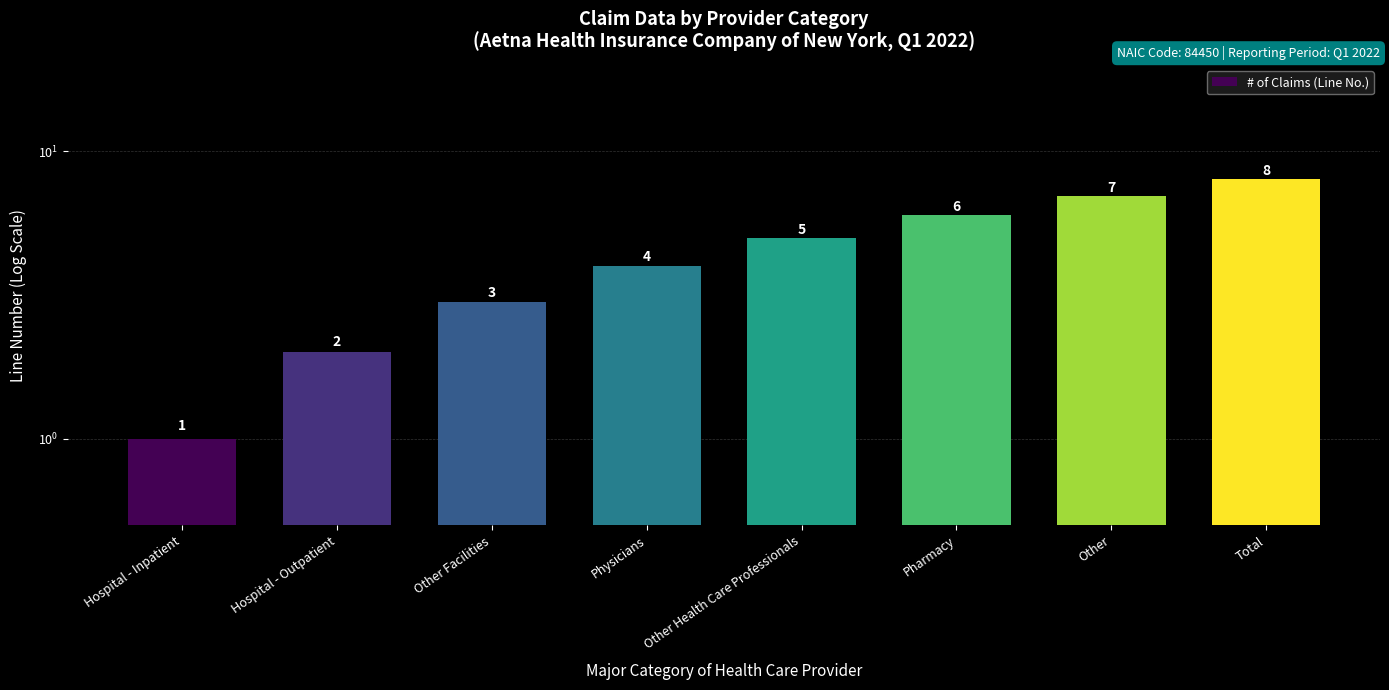

What is the ratio of the value at Other Facilities to the value at Pharmacy?

0.5